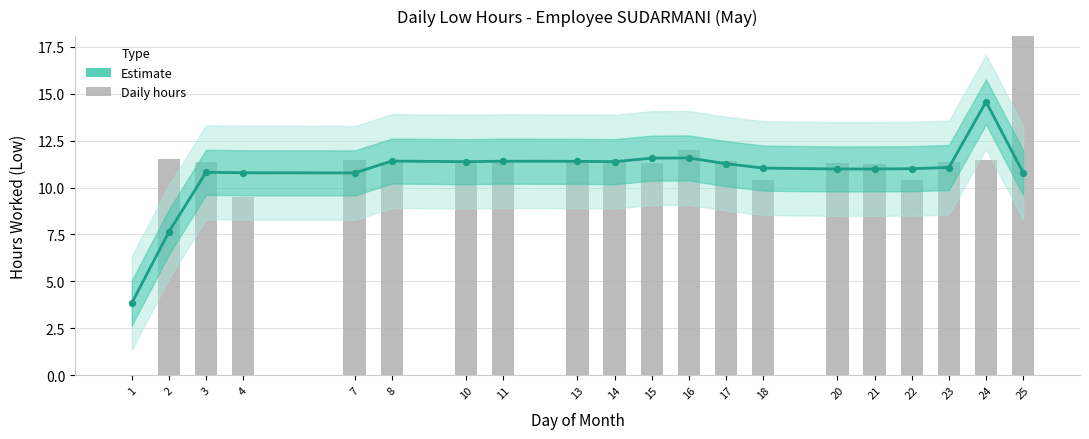

Approximately how many times larger is the value at 7 compared to 10?

0.9